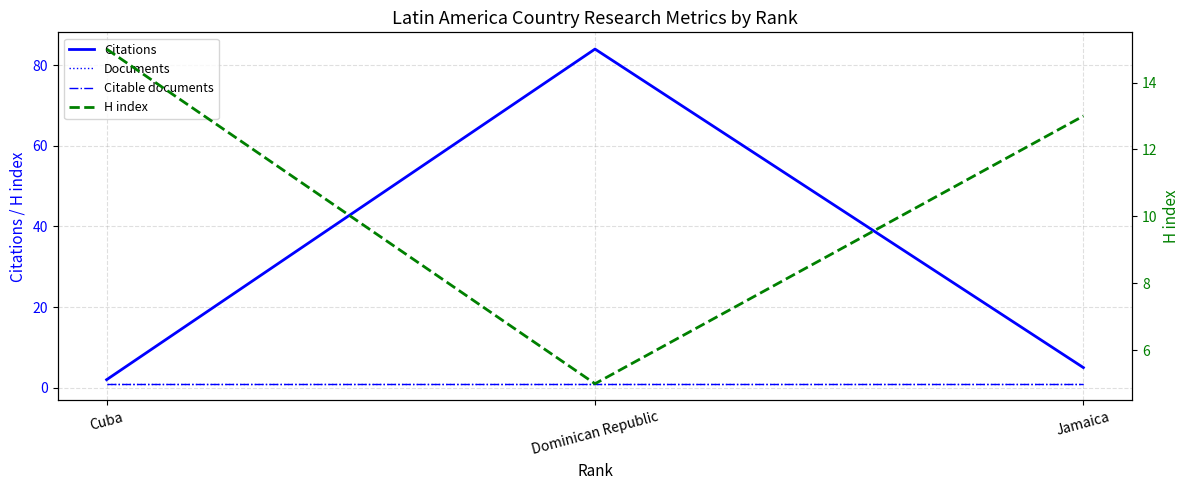

At which label is Documents closest to 1?

Cuba